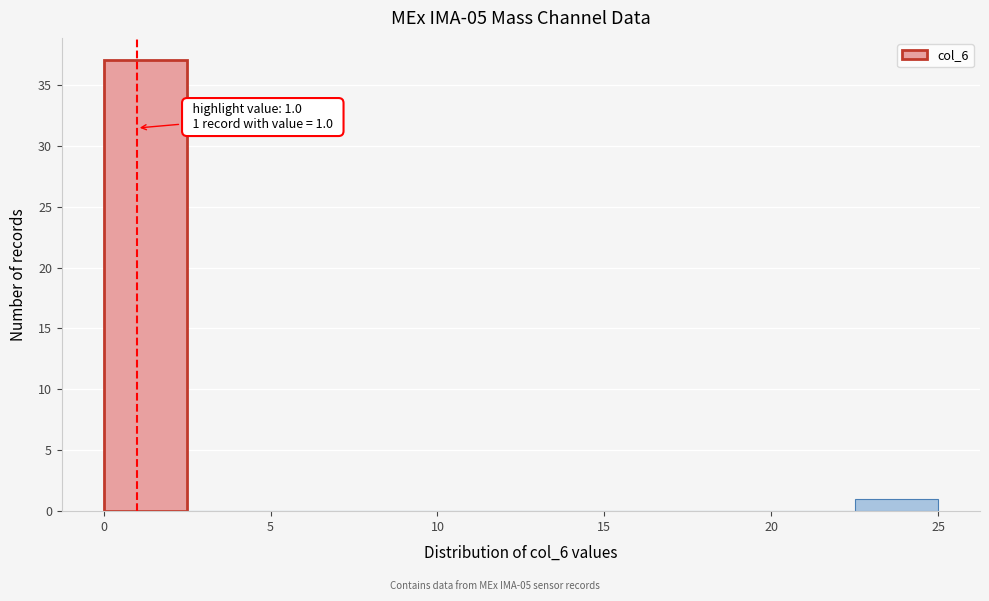

Which range on the x-axis has the tallest bar?

0.0 to 2.5